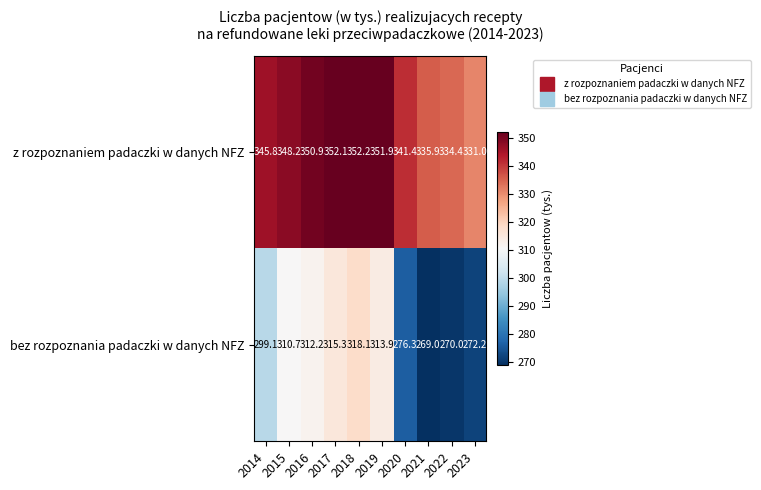

Which series changed the most between 2016 and 2021?

bez rozpoznania padaczki w danych NFZ